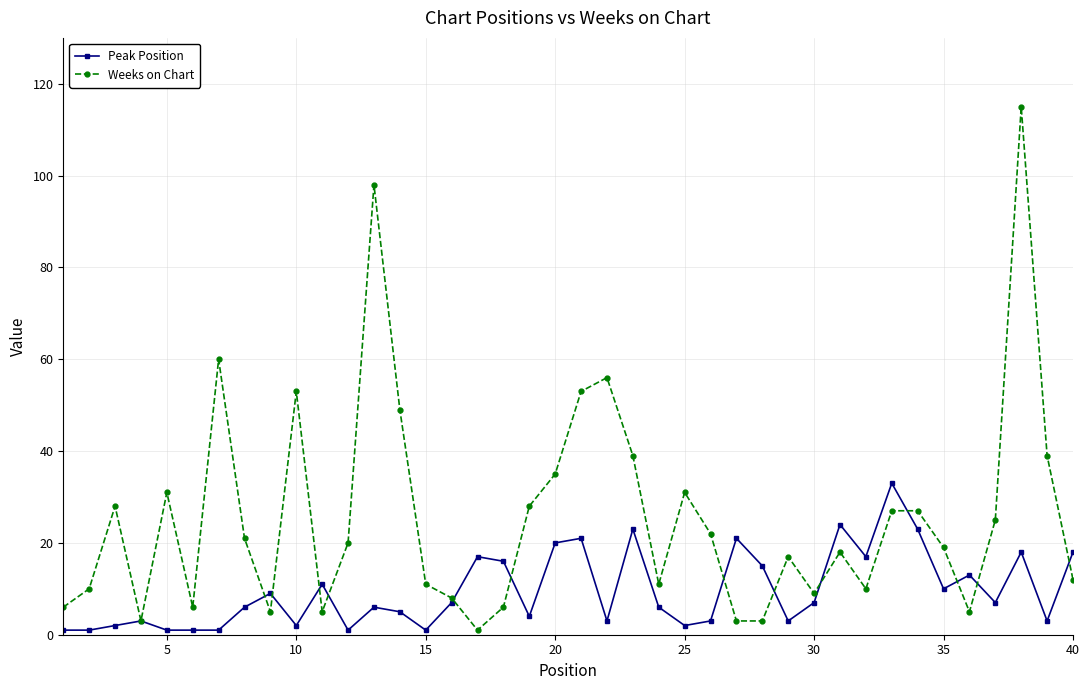

What is the highest value of the Peak Position series?

33